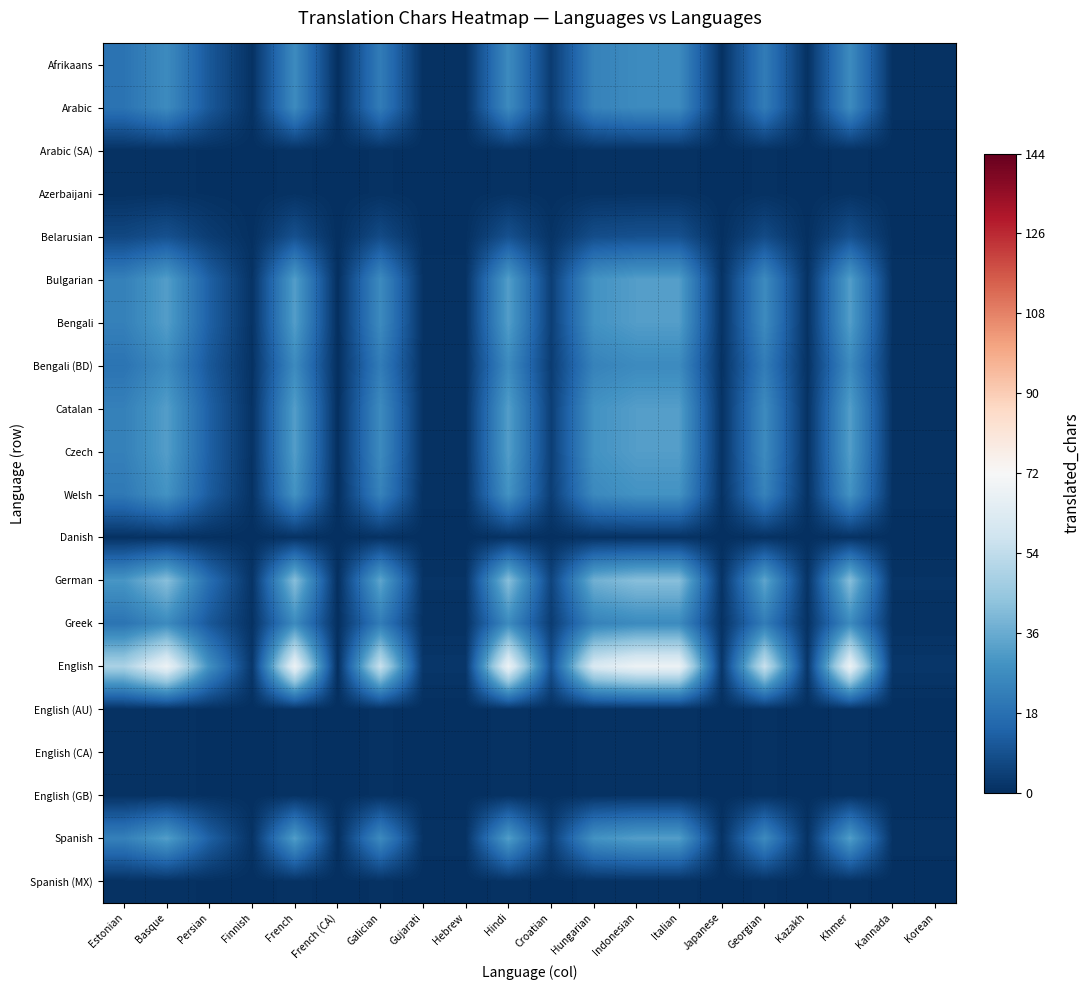

Reading left to right, list all the values displayed in this chart.

Afrikaans: Estonian=19.1	Basque=26.4	Persian=10.9	Finnish=0.8	French=26.4	French (CA)=0.0	Galician=21.8	Gujarati=0.8	Hebrew=0.8	Hindi=26.4	Croatian=3.5	Hungarian=23.7	Indonesian=26.4	Italian=26.4	Japanese=0.8	Georgian=21.8	Kazakh=0.8	Khmer=26.4	Kannada=0.8	Korean=0.8
Arabic: Estonian=19.1	Basque=26.4	Persian=10.9	Finnish=0.8	French=26.4	French (CA)=0.0	Galician=21.8	Gujarati=0.8	Hebrew=0.8	Hindi=26.4	Croatian=3.5	Hungarian=23.7	Indonesian=26.4	Italian=26.4	Japanese=0.8	Georgian=21.8	Kazakh=0.8	Khmer=26.4	Kannada=0.8	Korean=0.8
Arabic (SA): Estonian=0.7	Basque=0.9	Persian=0.4	Finnish=0.0	French=0.9	French (CA)=0.0	Galician=0.8	Gujarati=0.0	Hebrew=0.0	Hindi=0.9	Croatian=0.1	Hungarian=0.8	Indonesian=0.9	Italian=0.9	Japanese=0.0	Georgian=0.8	Kazakh=0.0	Khmer=0.9	Kannada=0.0	Korean=0.0
Azerbaijani: Estonian=0.7	Basque=0.9	Persian=0.4	Finnish=0.0	French=0.9	French (CA)=0.0	Galician=0.8	Gujarati=0.0	Hebrew=0.0	Hindi=0.9	Croatian=0.1	Hungarian=0.8	Indonesian=0.9	Italian=0.9	Japanese=0.0	Georgian=0.8	Kazakh=0.0	Khmer=0.9	Kannada=0.0	Korean=0.0
Belarusian: Estonian=6.5	Basque=9.0	Persian=3.7	Finnish=0.3	French=9.0	French (CA)=0.0	Galician=7.4	Gujarati=0.3	Hebrew=0.3	Hindi=9.0	Croatian=1.2	Hungarian=8.0	Indonesian=9.0	Italian=9.0	Japanese=0.3	Georgian=7.4	Kazakh=0.3	Khmer=9.0	Kannada=0.3	Korean=0.3
Bulgarian: Estonian=23.1	Basque=32.1	Persian=13.2	Finnish=0.9	French=32.1	French (CA)=0.0	Galician=26.4	Gujarati=0.9	Hebrew=0.9	Hindi=32.1	Croatian=4.2	Hungarian=28.8	Indonesian=32.1	Italian=32.1	Japanese=0.9	Georgian=26.4	Kazakh=0.9	Khmer=32.1	Kannada=0.9	Korean=0.9
Bengali: Estonian=23.1	Basque=32.1	Persian=13.2	Finnish=0.9	French=32.1	French (CA)=0.0	Galician=26.4	Gujarati=0.9	Hebrew=0.9	Hindi=32.1	Croatian=4.2	Hungarian=28.8	Indonesian=32.1	Italian=32.1	Japanese=0.9	Georgian=26.4	Kazakh=0.9	Khmer=32.1	Kannada=0.9	Korean=0.9
Bengali (BD): Estonian=19.1	Basque=26.4	Persian=10.9	Finnish=0.8	French=26.4	French (CA)=0.0	Galician=21.8	Gujarati=0.8	Hebrew=0.8	Hindi=26.4	Croatian=3.5	Hungarian=23.7	Indonesian=26.4	Italian=26.4	Japanese=0.8	Georgian=21.8	Kazakh=0.8	Khmer=26.4	Kannada=0.8	Korean=0.8
Catalan: Estonian=23.1	Basque=32.1	Persian=13.2	Finnish=0.9	French=32.1	French (CA)=0.0	Galician=26.4	Gujarati=0.9	Hebrew=0.9	Hindi=32.1	Croatian=4.2	Hungarian=28.8	Indonesian=32.1	Italian=32.1	Japanese=0.9	Georgian=26.4	Kazakh=0.9	Khmer=32.1	Kannada=0.9	Korean=0.9
Czech: Estonian=23.1	Basque=32.1	Persian=13.2	Finnish=0.9	French=32.1	French (CA)=0.0	Galician=26.4	Gujarati=0.9	Hebrew=0.9	Hindi=32.1	Croatian=4.2	Hungarian=28.8	Indonesian=32.1	Italian=32.1	Japanese=0.9	Georgian=26.4	Kazakh=0.9	Khmer=32.1	Kannada=0.9	Korean=0.9
Welsh: Estonian=20.8	Basque=28.8	Persian=11.9	Finnish=0.8	French=28.8	French (CA)=0.0	Galician=23.7	Gujarati=0.8	Hebrew=0.8	Hindi=28.8	Croatian=3.8	Hungarian=25.8	Indonesian=28.8	Italian=28.8	Japanese=0.8	Georgian=23.7	Kazakh=0.8	Khmer=28.8	Kannada=0.8	Korean=0.8
Danish: Estonian=0.7	Basque=0.9	Persian=0.4	Finnish=0.0	French=0.9	French (CA)=0.0	Galician=0.8	Gujarati=0.0	Hebrew=0.0	Hindi=0.9	Croatian=0.1	Hungarian=0.8	Indonesian=0.9	Italian=0.9	Japanese=0.0	Georgian=0.8	Kazakh=0.0	Khmer=0.9	Kannada=0.0	Korean=0.0
German: Estonian=29.9	Basque=41.6	Persian=17.1	Finnish=1.2	French=41.6	French (CA)=0.0	Galician=34.2	Gujarati=1.2	Hebrew=1.2	Hindi=41.6	Croatian=5.5	Hungarian=37.3	Indonesian=41.6	Italian=41.6	Japanese=1.2	Georgian=34.2	Kazakh=1.2	Khmer=41.6	Kannada=1.2	Korean=1.2
Greek: Estonian=19.1	Basque=26.4	Persian=10.9	Finnish=0.8	French=26.4	French (CA)=0.0	Galician=21.8	Gujarati=0.8	Hebrew=0.8	Hindi=26.4	Croatian=3.5	Hungarian=23.7	Indonesian=26.4	Italian=26.4	Japanese=0.8	Georgian=21.8	Kazakh=0.8	Khmer=26.4	Kannada=0.8	Korean=0.8
English: Estonian=49.0	Basque=68.0	Persian=28.0	Finnish=2.0	French=68.0	French (CA)=0.0	Galician=56.0	Gujarati=2.0	Hebrew=2.0	Hindi=68.0	Croatian=9.0	Hungarian=61.0	Indonesian=68.0	Italian=68.0	Japanese=2.0	Georgian=56.0	Kazakh=2.0	Khmer=68.0	Kannada=2.0	Korean=2.0
English (AU): Estonian=0.7	Basque=0.9	Persian=0.4	Finnish=0.0	French=0.9	French (CA)=0.0	Galician=0.8	Gujarati=0.0	Hebrew=0.0	Hindi=0.9	Croatian=0.1	Hungarian=0.8	Indonesian=0.9	Italian=0.9	Japanese=0.0	Georgian=0.8	Kazakh=0.0	Khmer=0.9	Kannada=0.0	Korean=0.0
English (CA): Estonian=0.7	Basque=0.9	Persian=0.4	Finnish=0.0	French=0.9	French (CA)=0.0	Galician=0.8	Gujarati=0.0	Hebrew=0.0	Hindi=0.9	Croatian=0.1	Hungarian=0.8	Indonesian=0.9	Italian=0.9	Japanese=0.0	Georgian=0.8	Kazakh=0.0	Khmer=0.9	Kannada=0.0	Korean=0.0
English (GB): Estonian=0.7	Basque=0.9	Persian=0.4	Finnish=0.0	French=0.9	French (CA)=0.0	Galician=0.8	Gujarati=0.0	Hebrew=0.0	Hindi=0.9	Croatian=0.1	Hungarian=0.8	Indonesian=0.9	Italian=0.9	Japanese=0.0	Georgian=0.8	Kazakh=0.0	Khmer=0.9	Kannada=0.0	Korean=0.0
Spanish: Estonian=23.1	Basque=32.1	Persian=13.2	Finnish=0.9	French=32.1	French (CA)=0.0	Galician=26.4	Gujarati=0.9	Hebrew=0.9	Hindi=32.1	Croatian=4.2	Hungarian=28.8	Indonesian=32.1	Italian=32.1	Japanese=0.9	Georgian=26.4	Kazakh=0.9	Khmer=32.1	Kannada=0.9	Korean=0.9
Spanish (MX): Estonian=0.7	Basque=0.9	Persian=0.4	Finnish=0.0	French=0.9	French (CA)=0.0	Galician=0.8	Gujarati=0.0	Hebrew=0.0	Hindi=0.9	Croatian=0.1	Hungarian=0.8	Indonesian=0.9	Italian=0.9	Japanese=0.0	Georgian=0.8	Kazakh=0.0	Khmer=0.9	Kannada=0.0	Korean=0.0